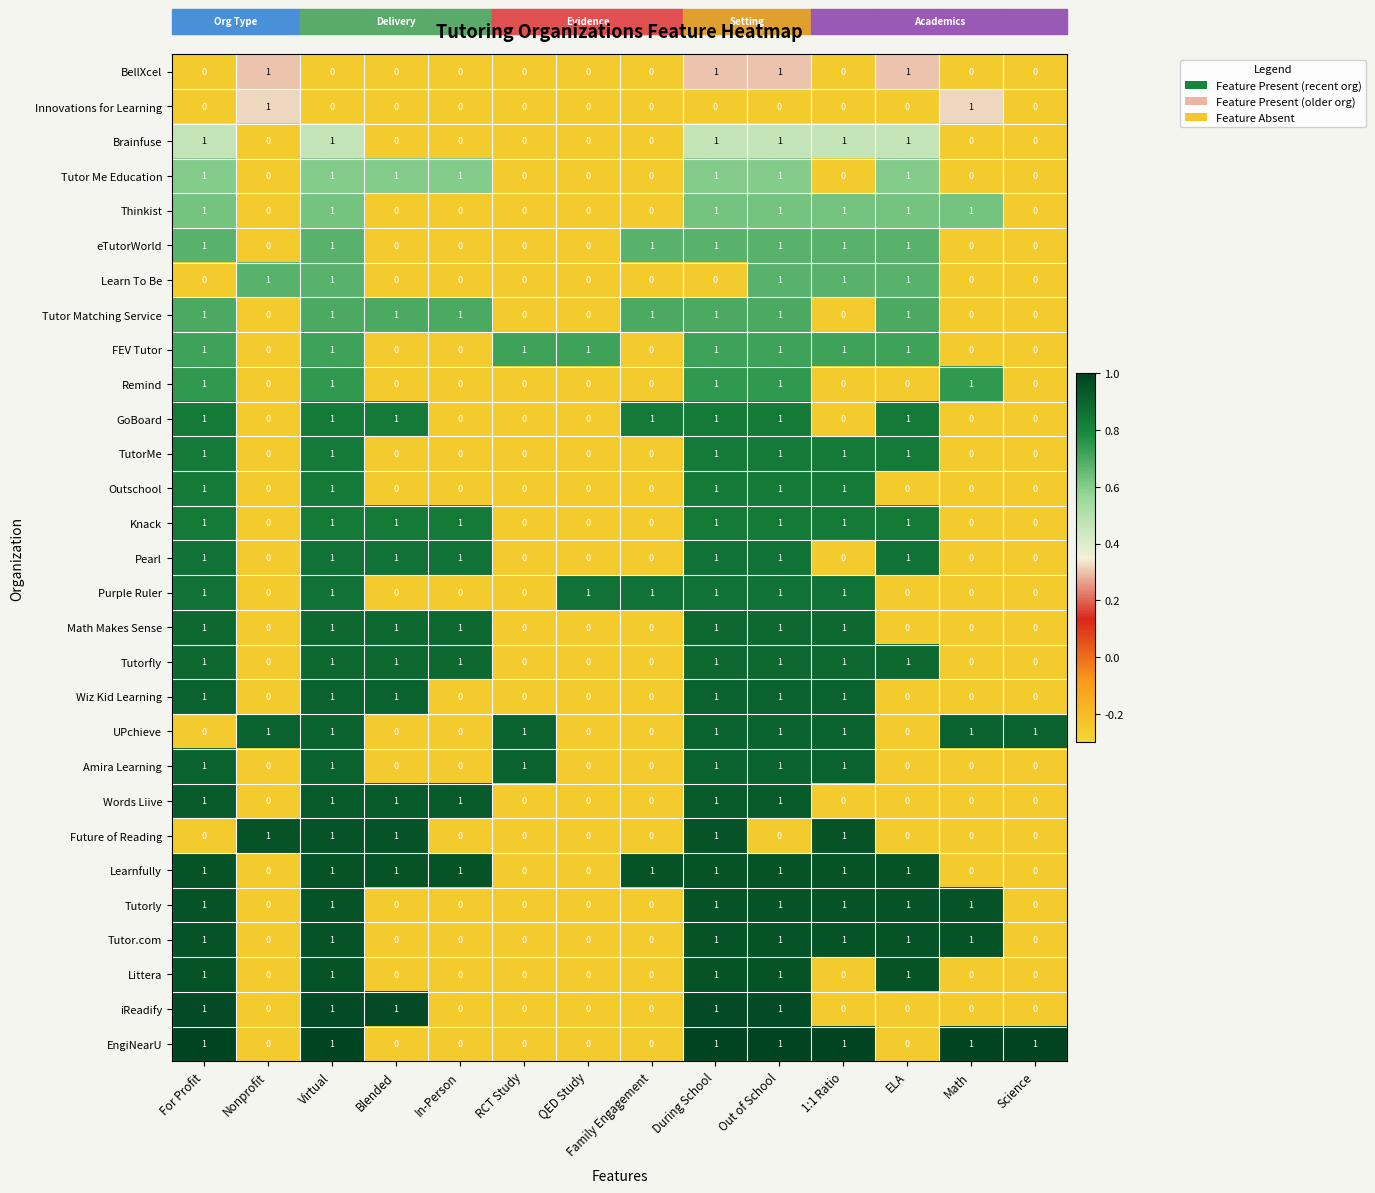

How many data points does each series have?

14